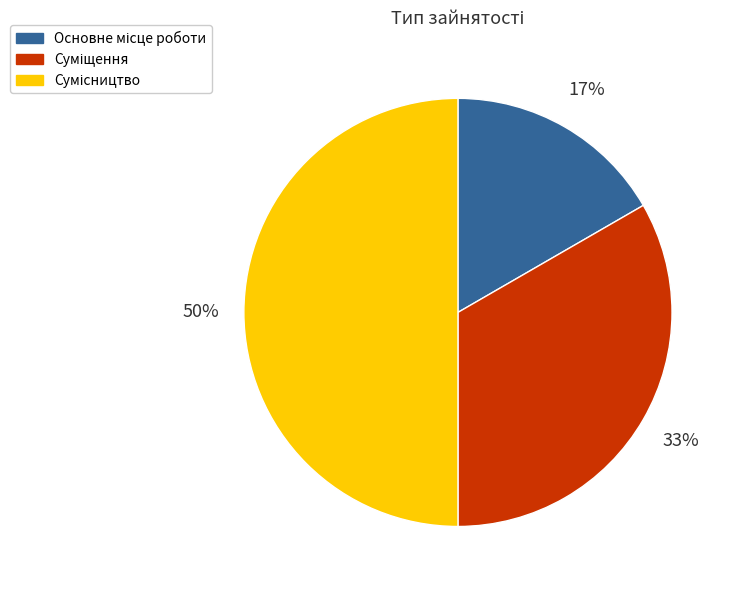

To the nearest percent, what is the average slice percentage?

33%